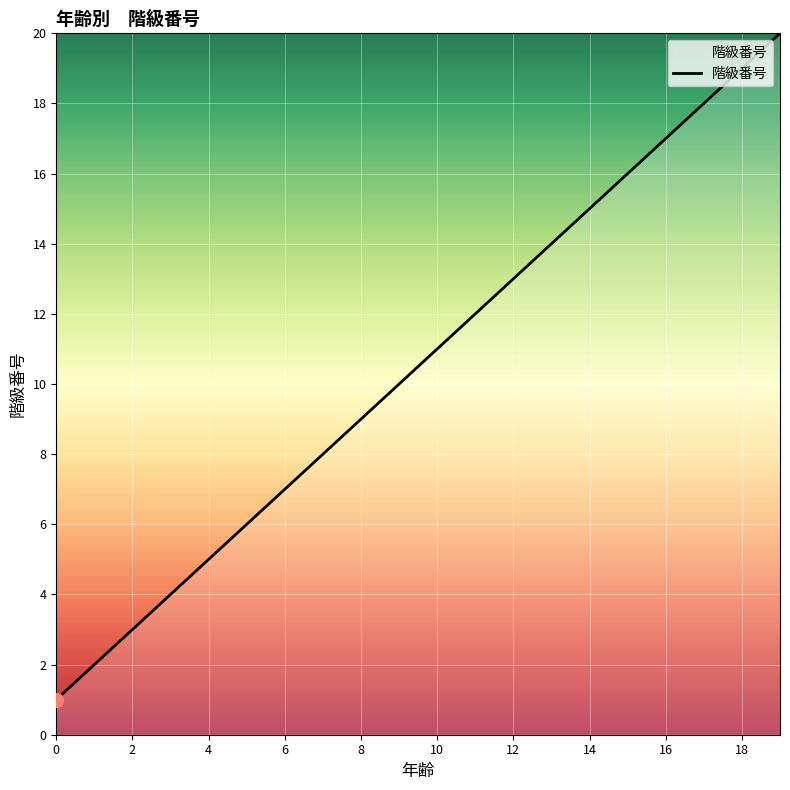

What is the maximum value shown in the chart?

20